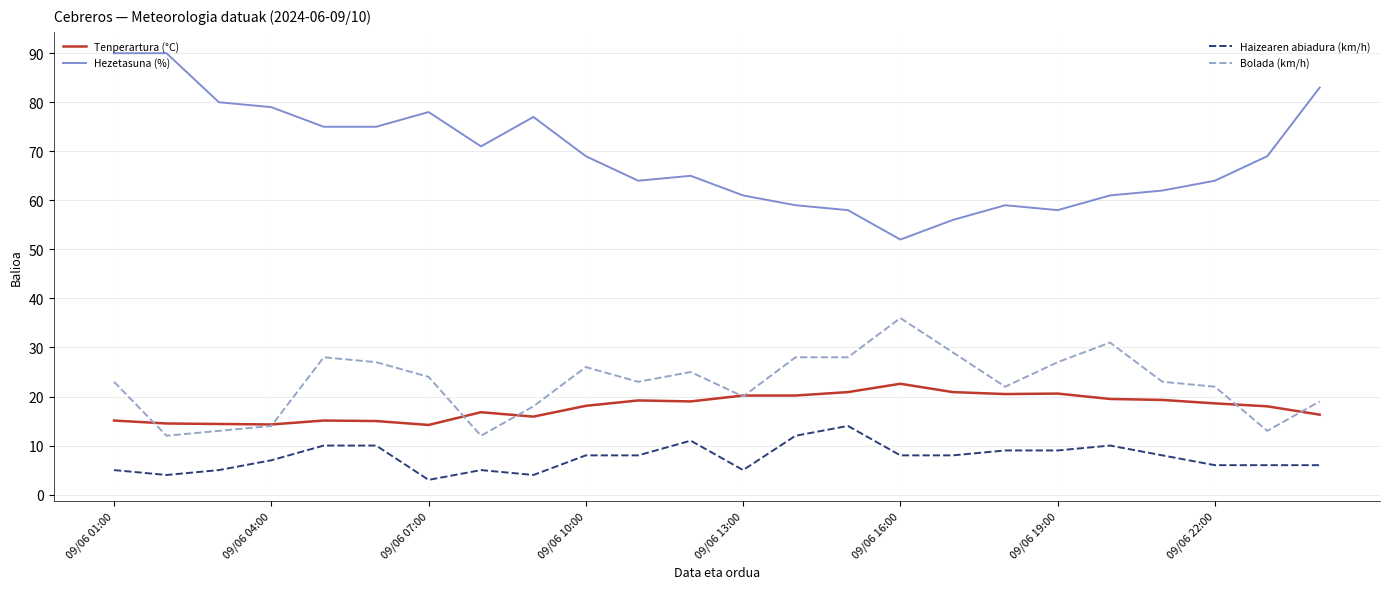

What is the greatest value displayed?

90.0